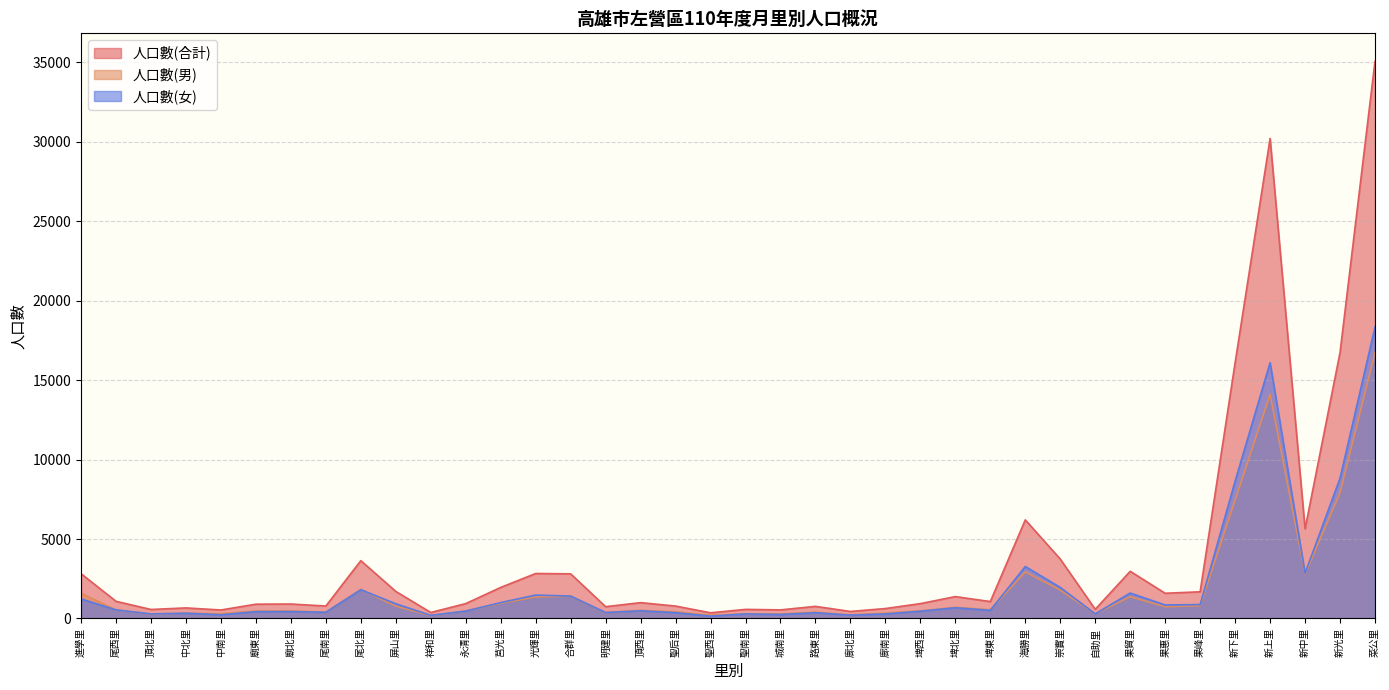

Which series has the widest spread of values?

人口數(合計)